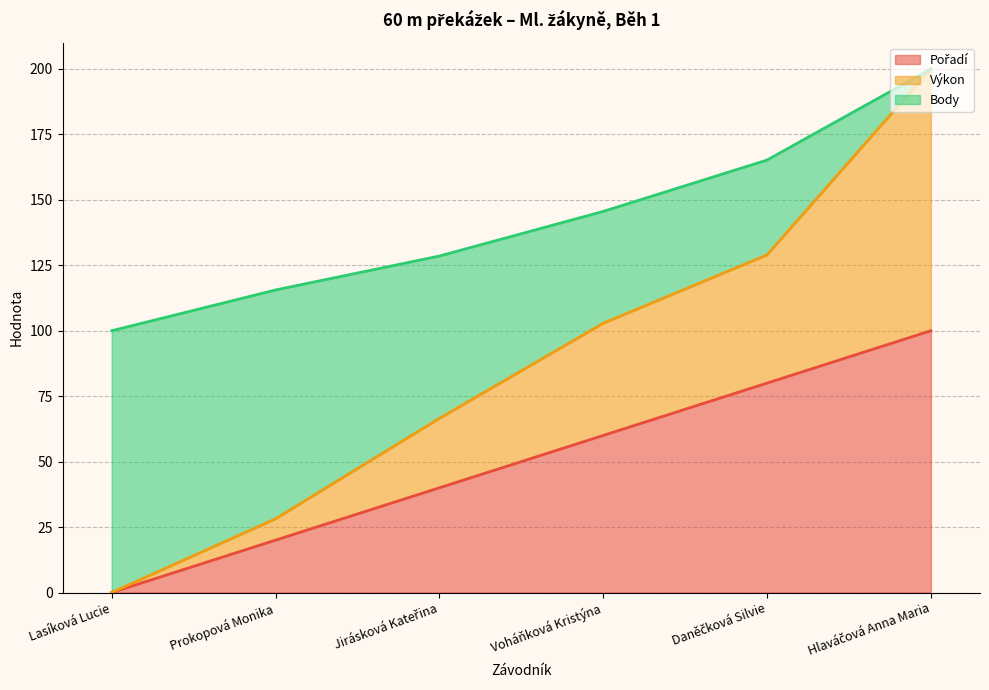

Read the Výkon value at Prokopová Monika.

28.2